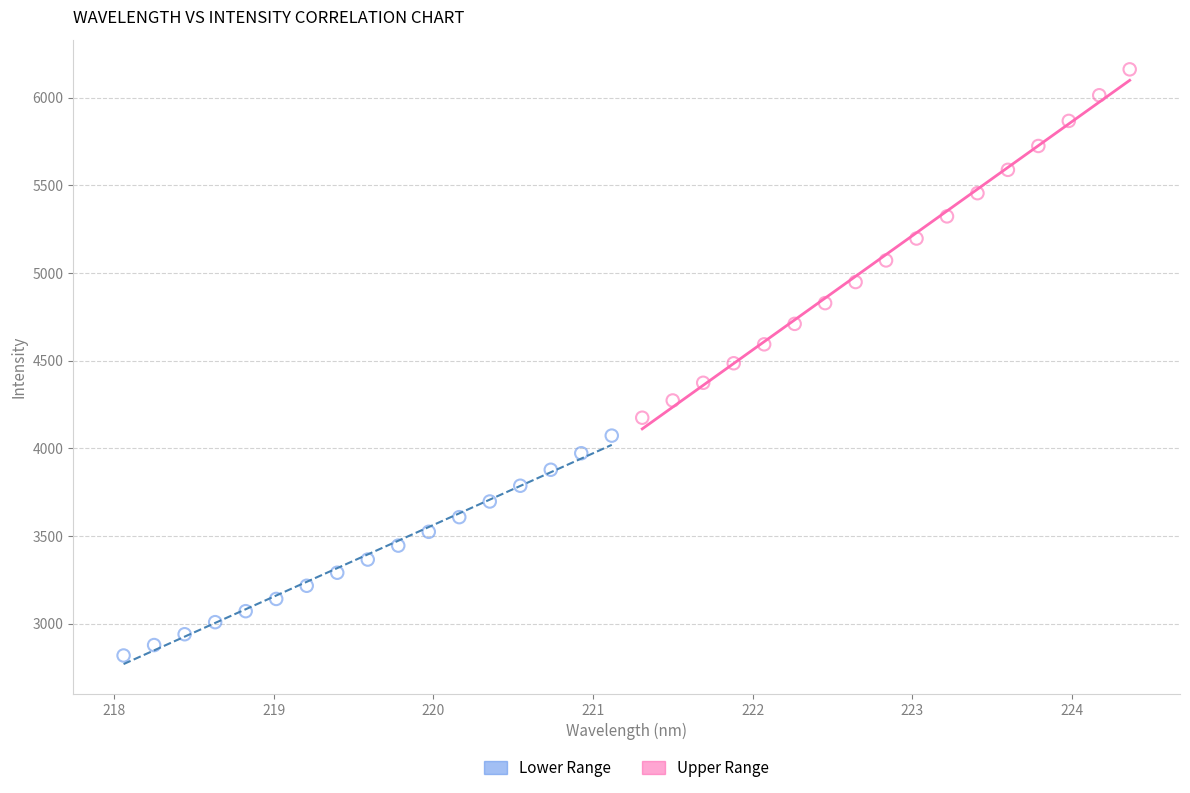

What are all the series names shown in the legend?

Lower Range, Upper Range